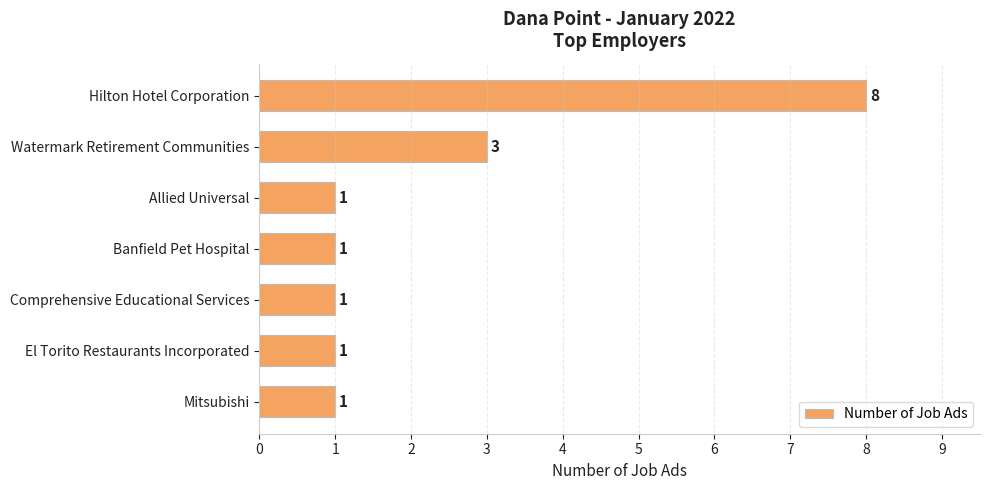

Count the values in the range 1 to 3.

6